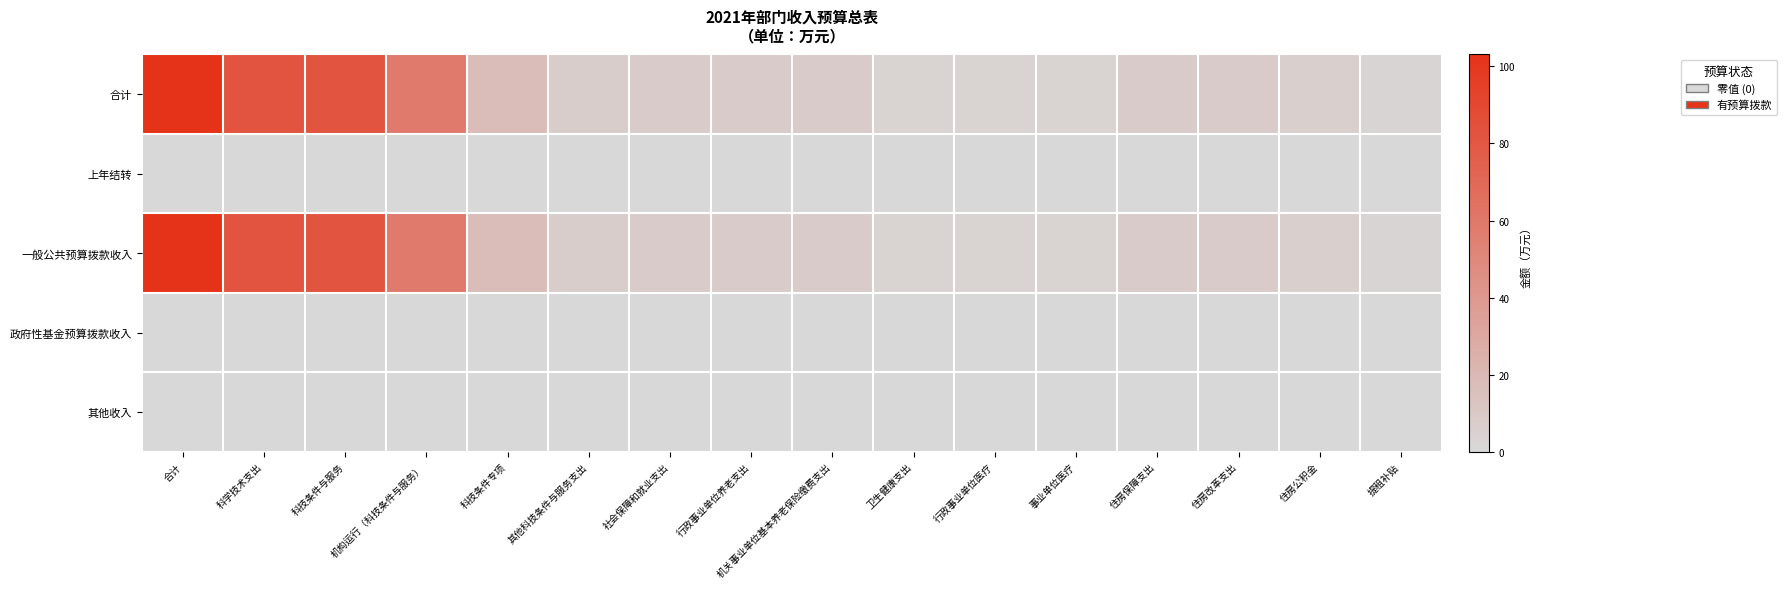

Which series has the largest total across all categories?

合计